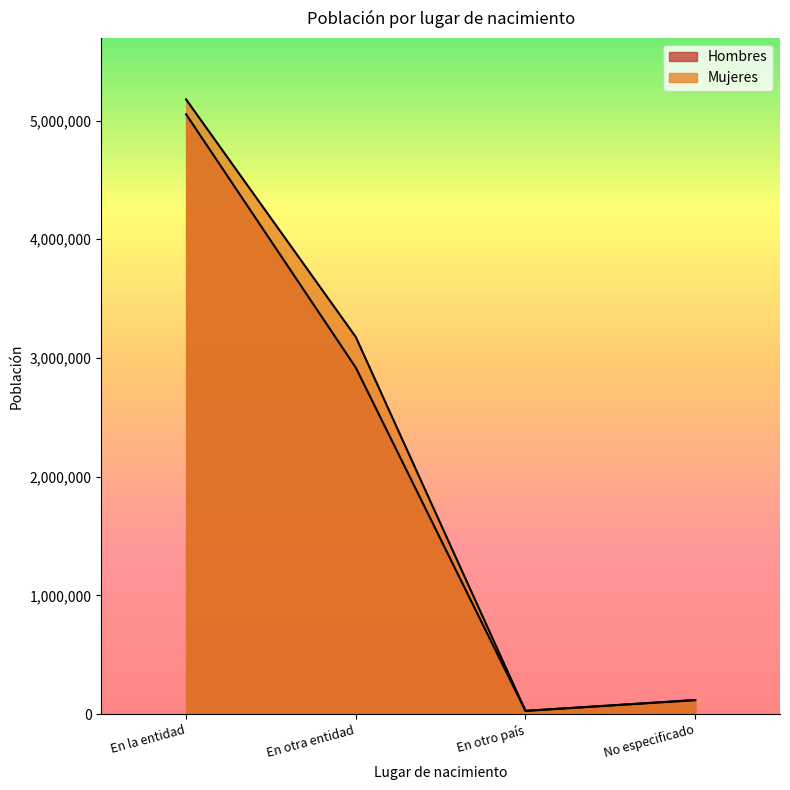

Is the value of Hombres at En la entidad greater than the value of Mujeres at No especificado?

Yes